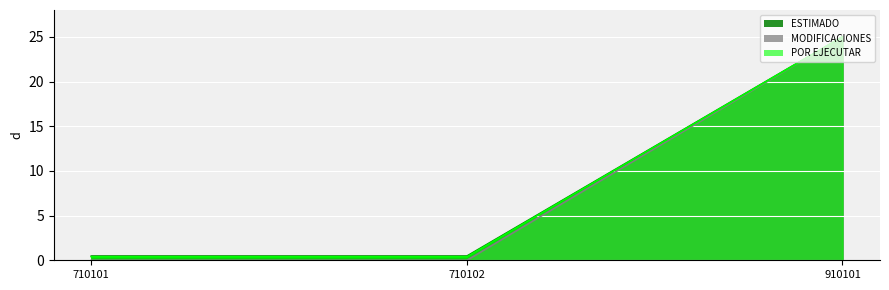

Reading left to right, extract all data points from this chart.

ESTIMADO: 710101=0.5	710102=0.5	910101=25.0
MODIFICACIONES: 710101=0.0	710102=0.0	910101=25.0
POR EJECUTAR: 710101=0.4	710102=0.4	910101=25.0